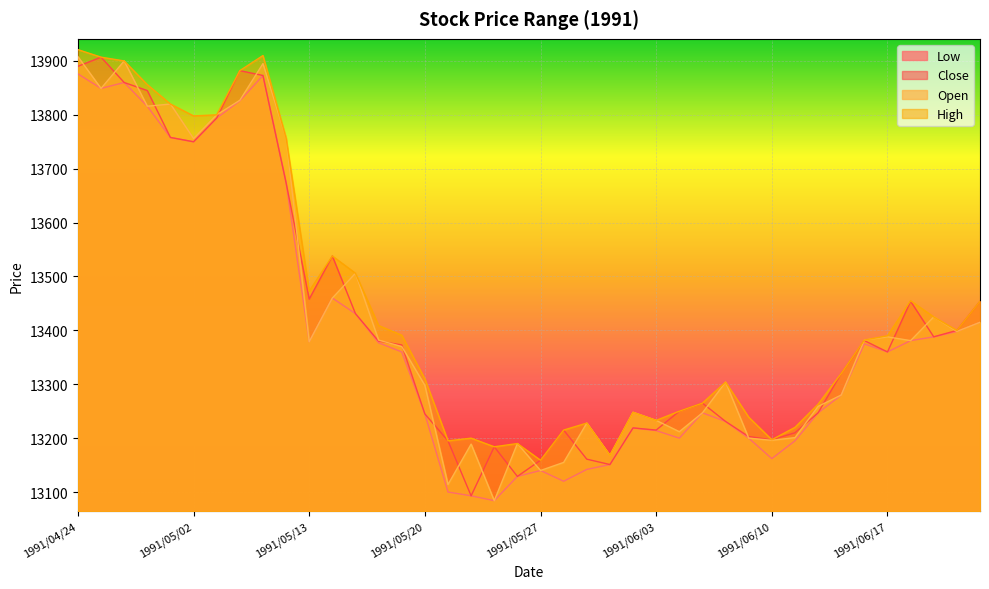

The Low series shows 13140 at 1991/05/27. True or false?

True